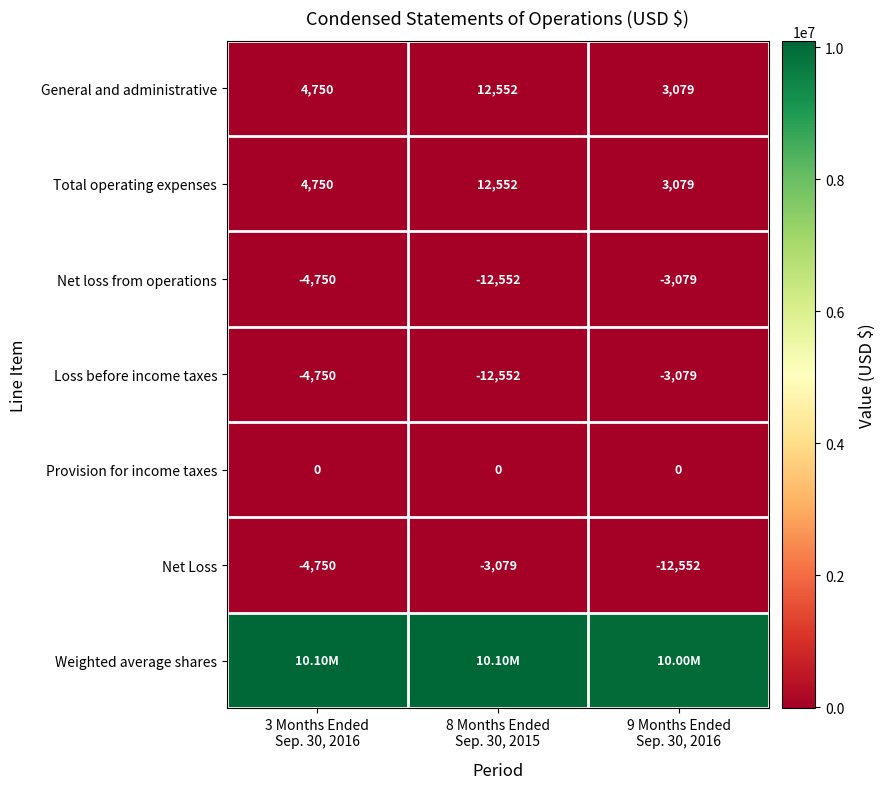

Which has a higher value, 3 Months Ended
Sep. 30, 2016 or 8 Months Ended
Sep. 30, 2015?

8 Months Ended
Sep. 30, 2015